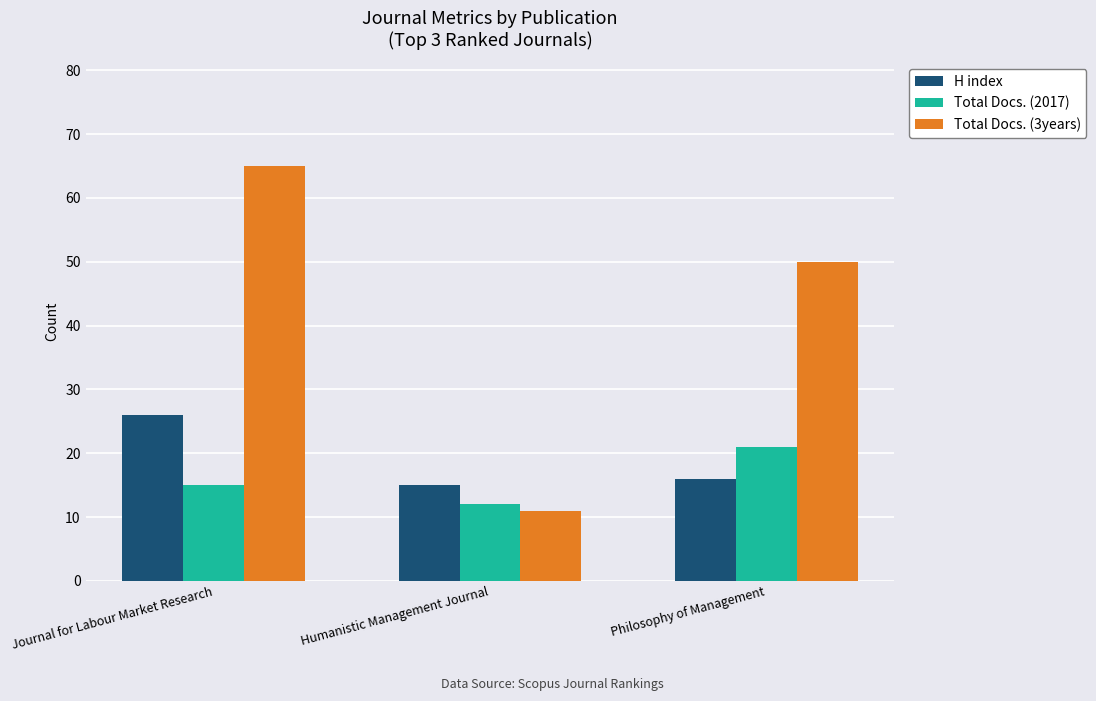

How many Total Docs. (3years) values are between 11 and 65?

3